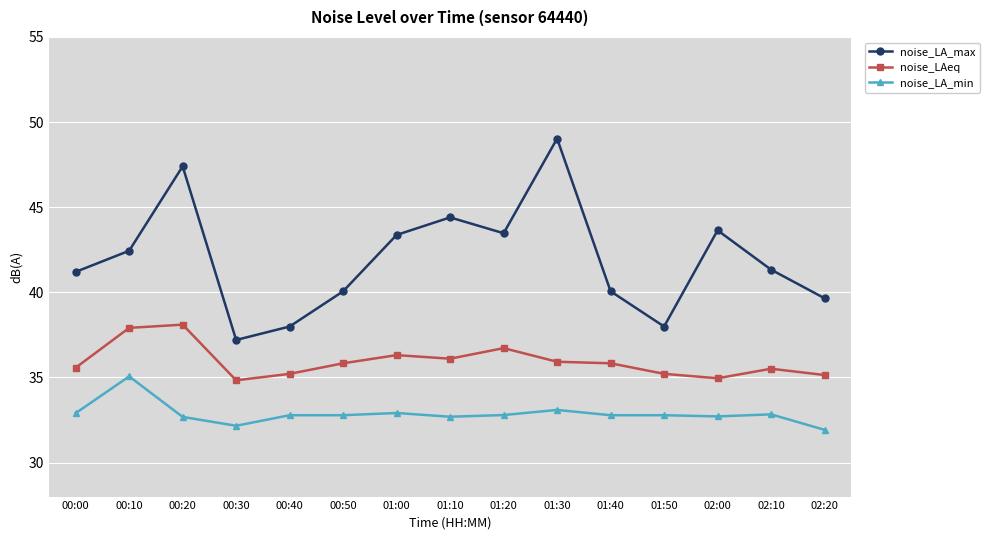

Where is the first local maximum for noise_LA_max?

00:20